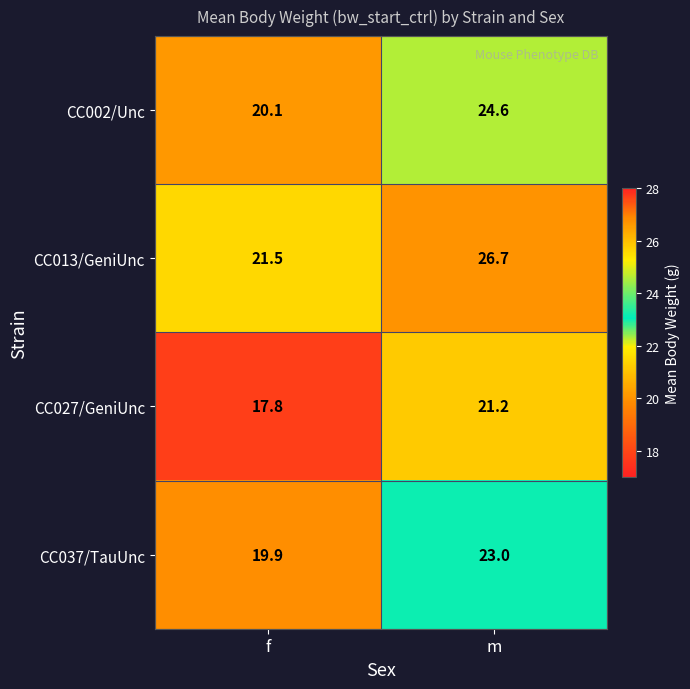

How many categories are shown in the chart?

2